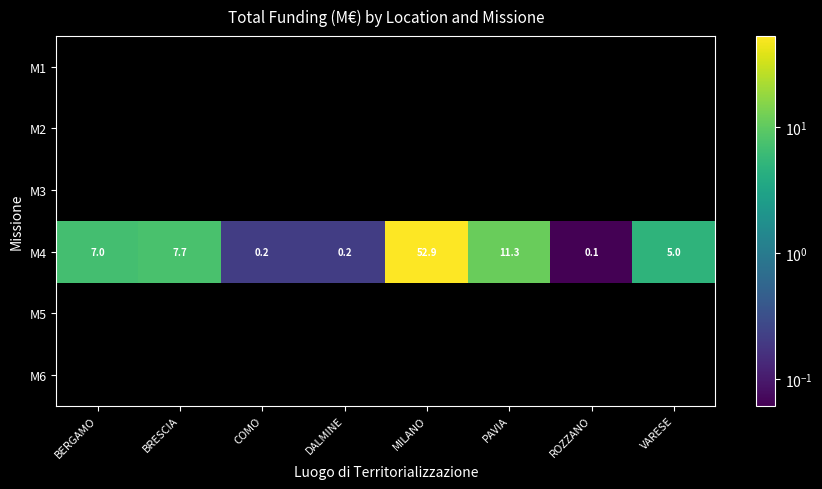

Count the number of categories in the chart.

8